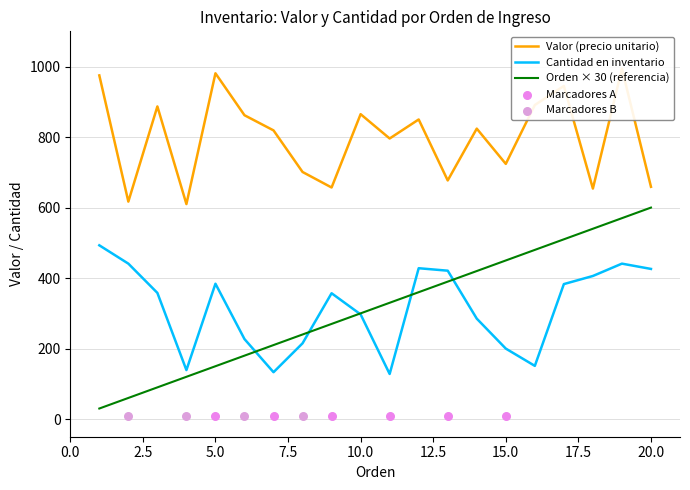

Which series contains the highest Y value?

Valor